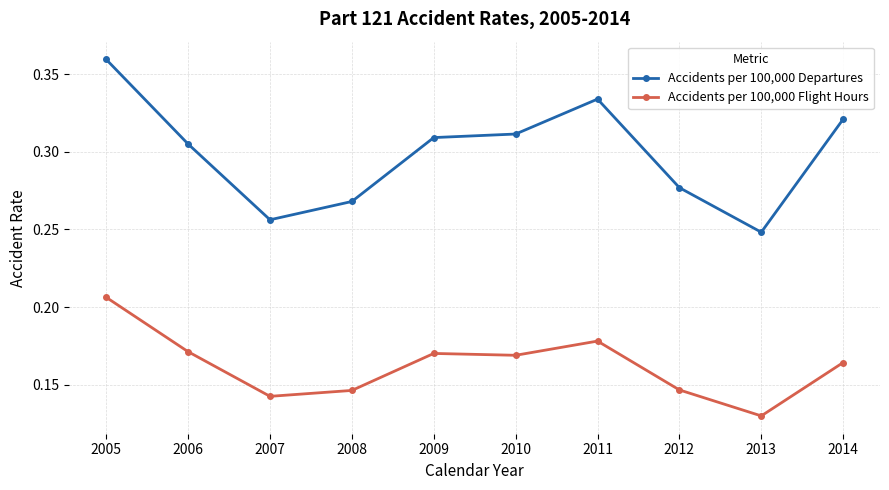

How many interior local valleys does the Accidents per 100,000 Departures series have?

2